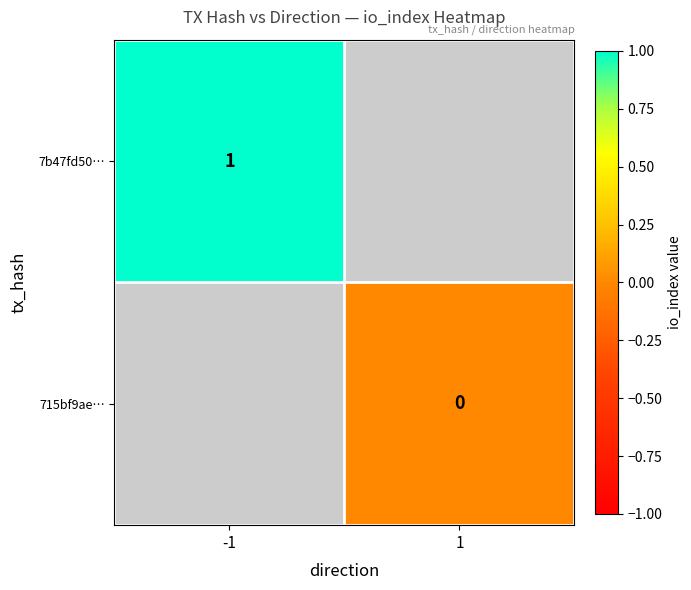

True or false: 7b47fd50… has a value of 1 at -1.

True